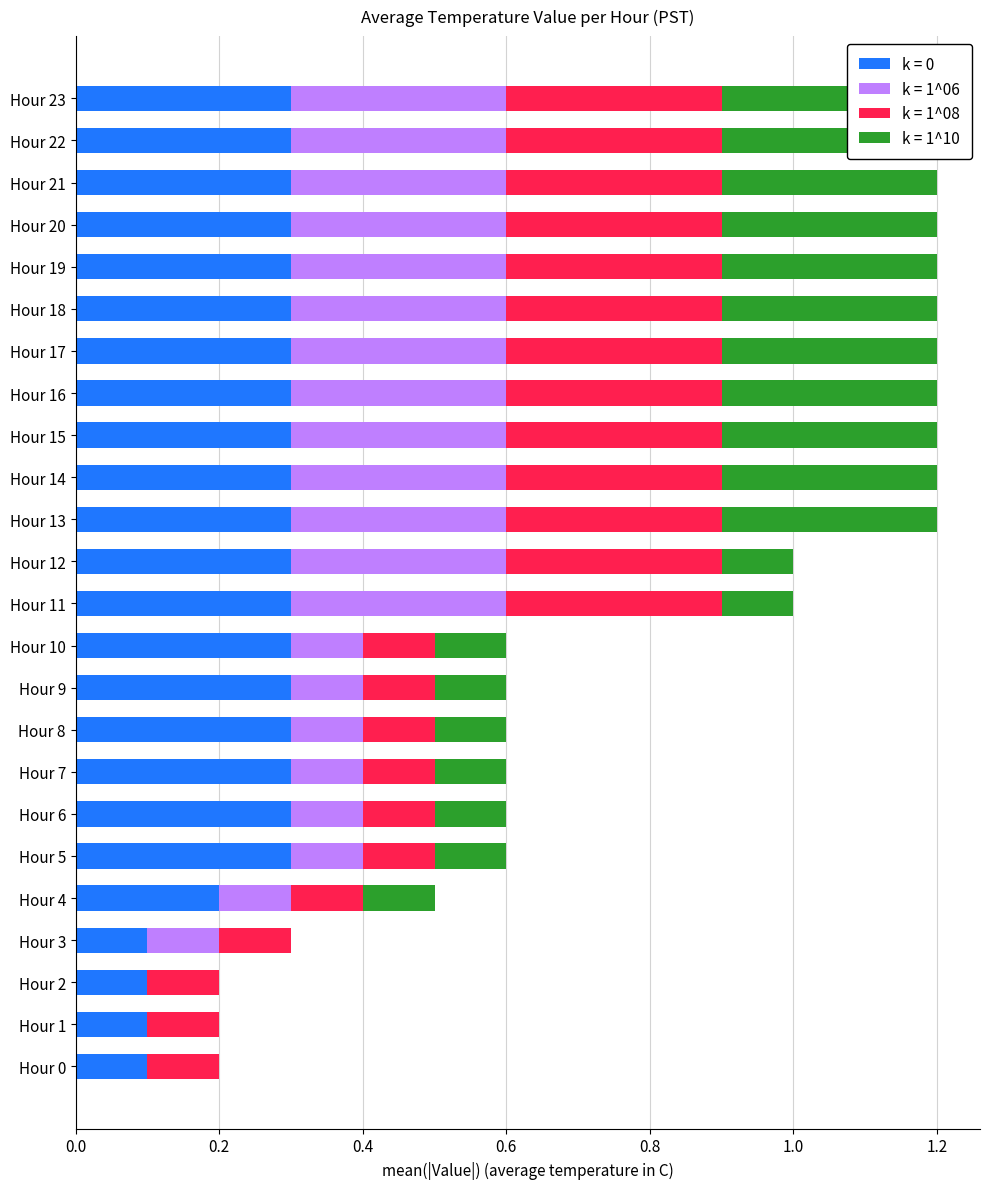

What is the total value across all series at Hour 16?

0.6